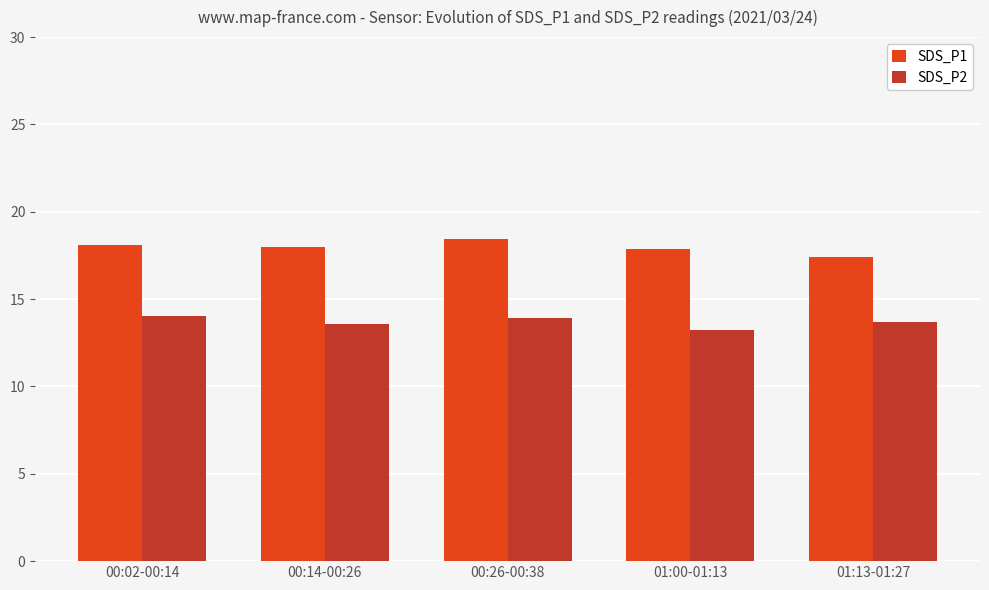

Is the value of SDS_P2 at 01:00-01:13 greater than the value of SDS_P1 at 01:00-01:13?

No